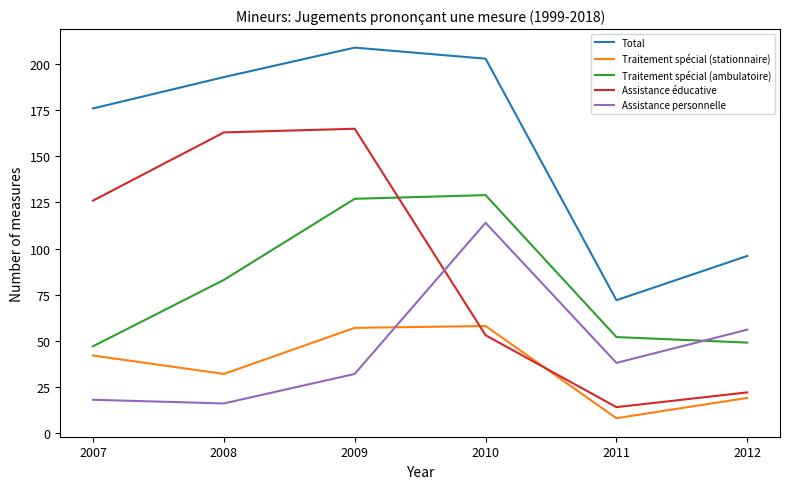

After their last crossing, which series has the higher values: Assistance personnelle or Traitement spécial (stationnaire)?

Assistance personnelle